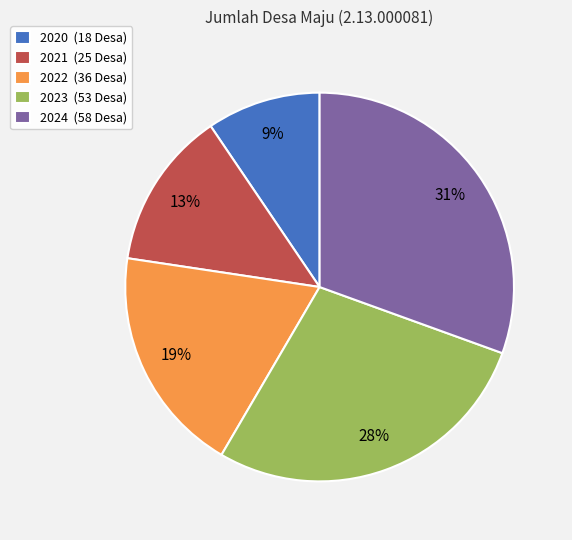

Which slice is the smallest?

2020